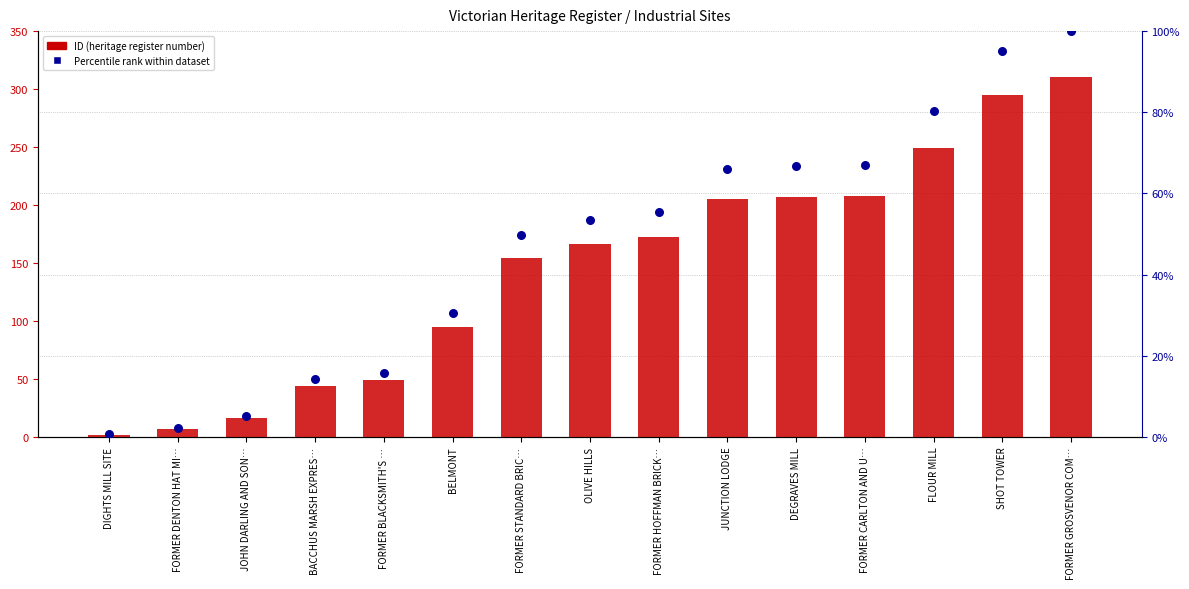

At how many categories does at least one series exceed 174?

6